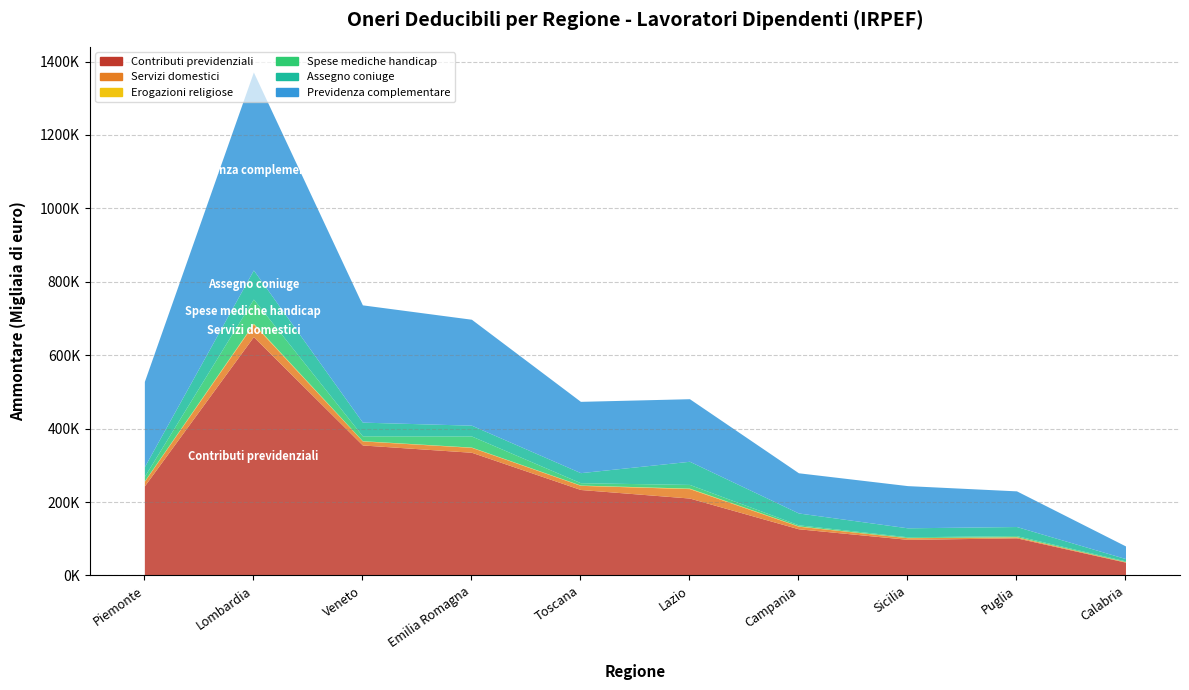

At which category does Erogazioni religiose reach its first local peak?

Lombardia